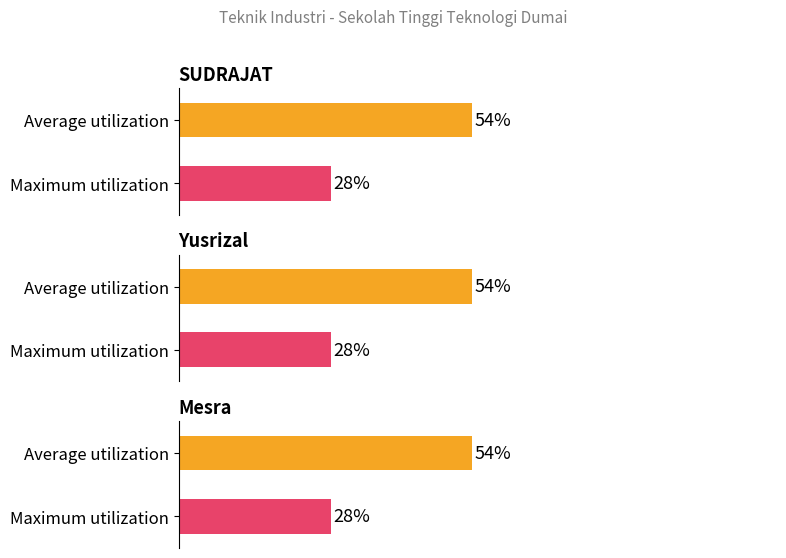

Which series has the largest range (max minus min)?

Average utilization